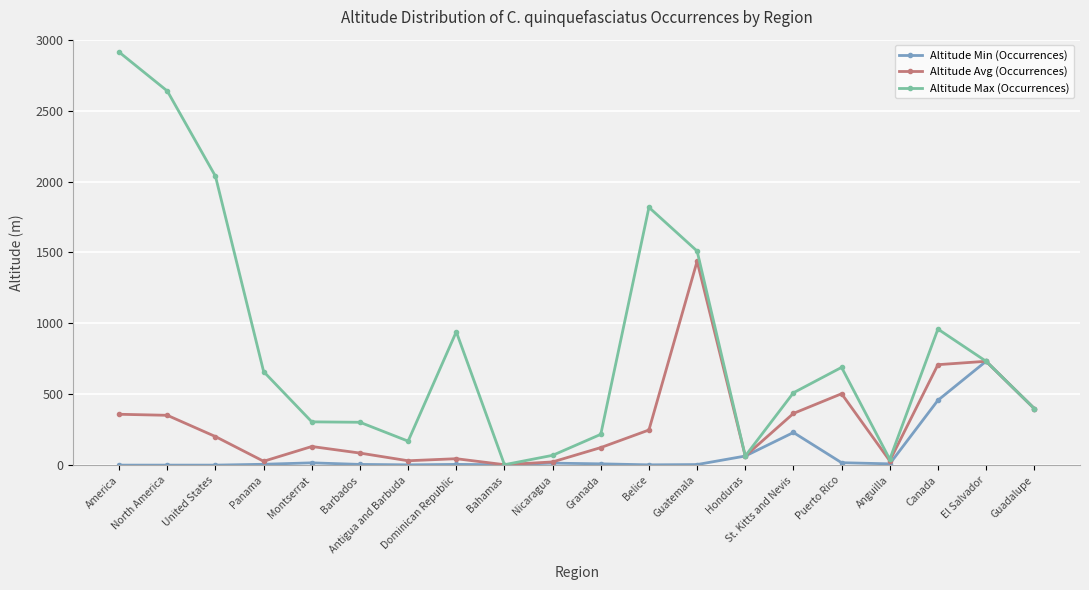

At which category does Altitude Avg (Occurrences) reach its first local valley?

Panama